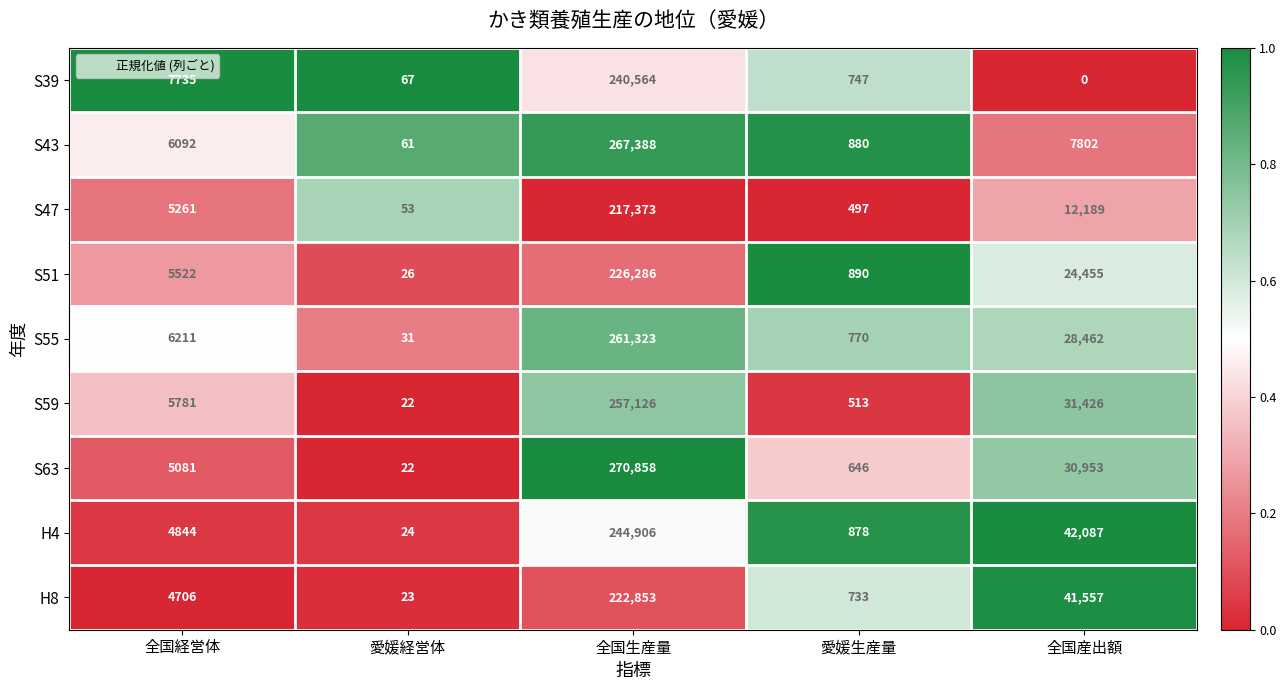

At which category is the sum across all series the highest?

全国生産量